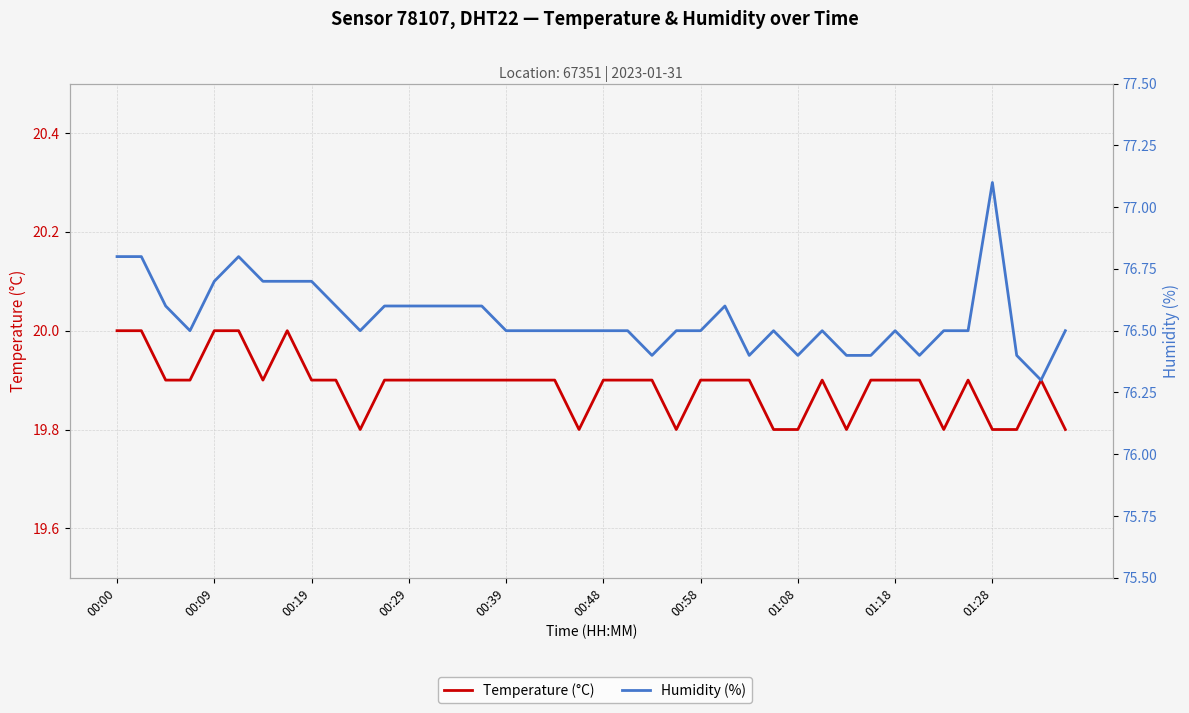

True or false: Temperature (°C) has a value of 26.4 at 33.

False